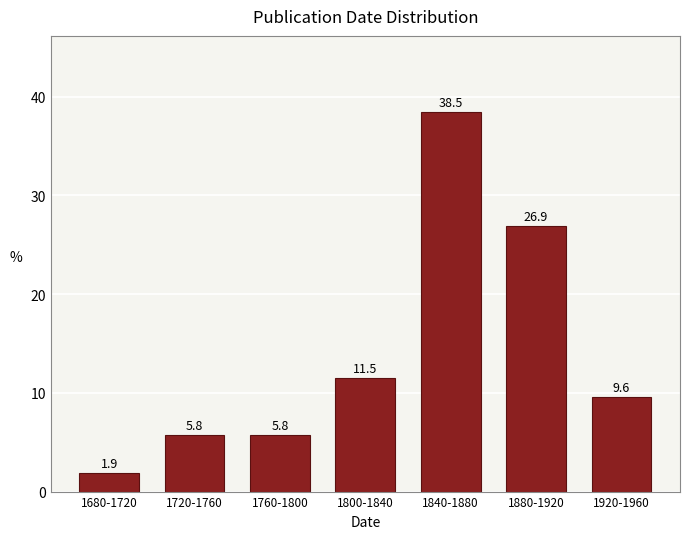

Reading left to right, list all the values displayed in this chart.

1680-1720=1.9	1720-1760=5.8	1760-1800=5.8	1800-1840=11.5	1840-1880=38.5	1880-1920=26.9	1920-1960=9.6